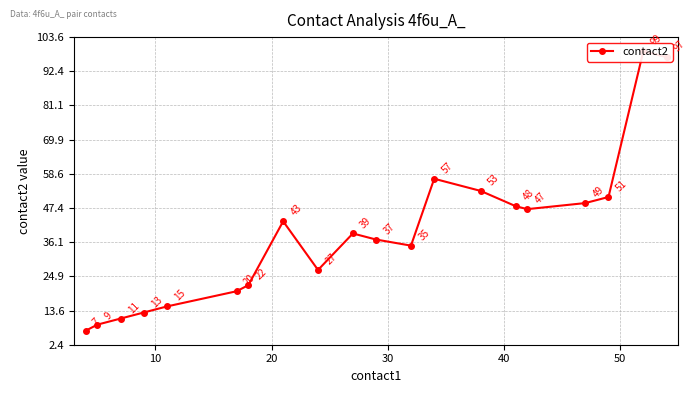

True or false: there are more than 0 points higher than both neighbors.

True